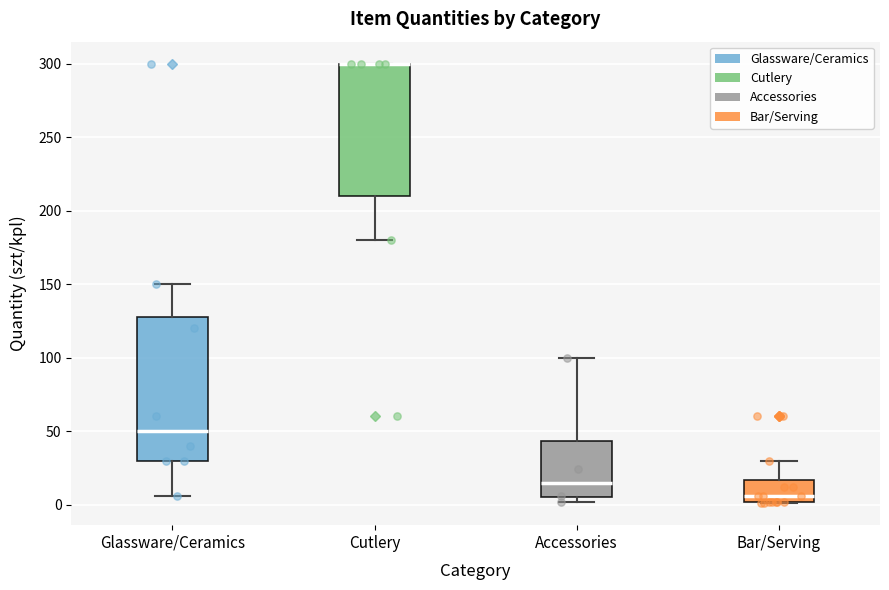

Where is the lower edge of the box for Cutlery on the y-axis? The values are not printed on the chart, so give them approximately, as read against the axis.

210